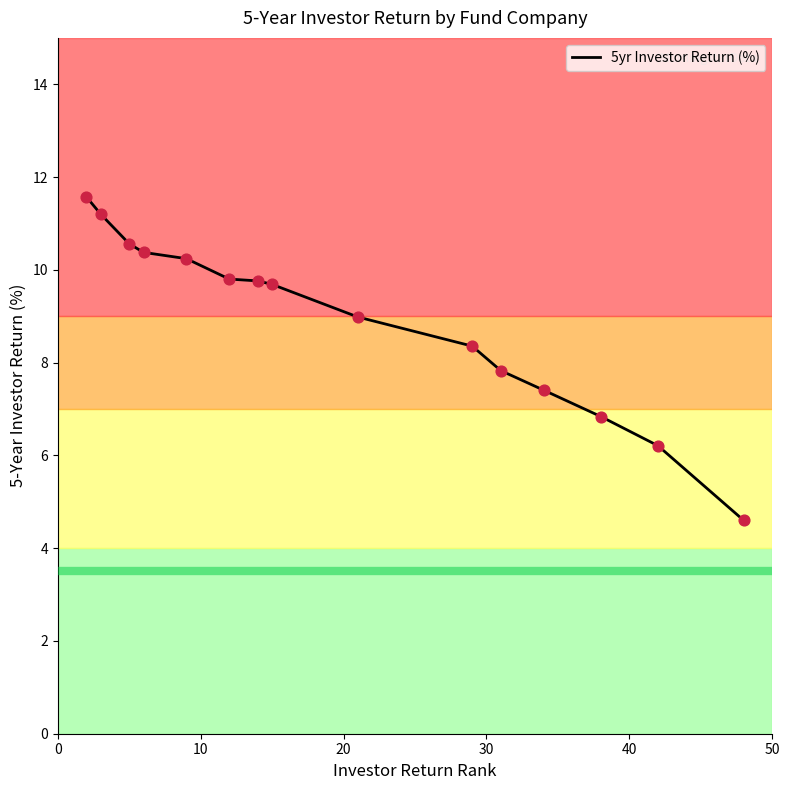

What is the smallest value displayed?

4.6